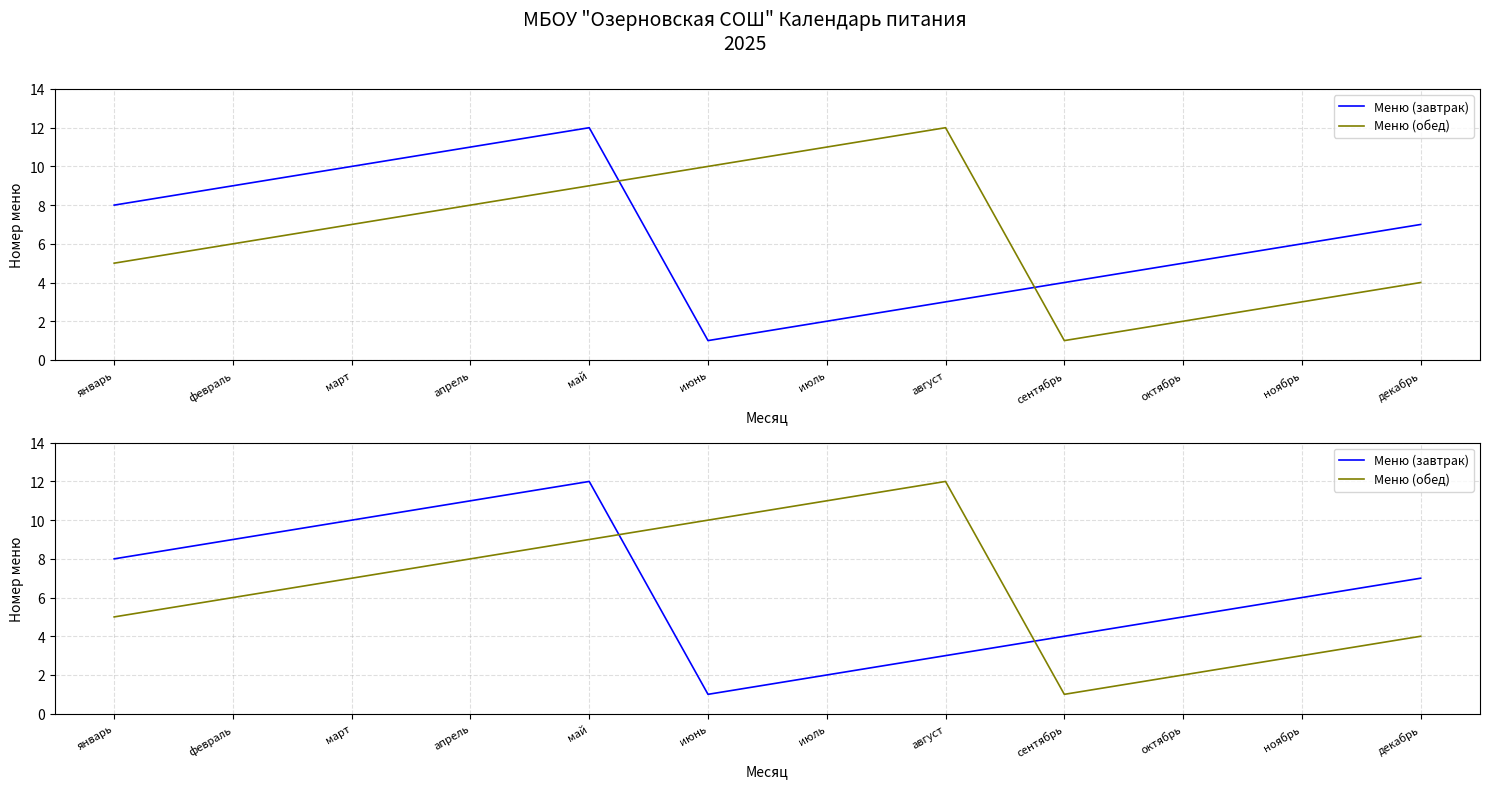

True or false: Меню (завтрак) has more than 1 points higher than both neighbors.

False